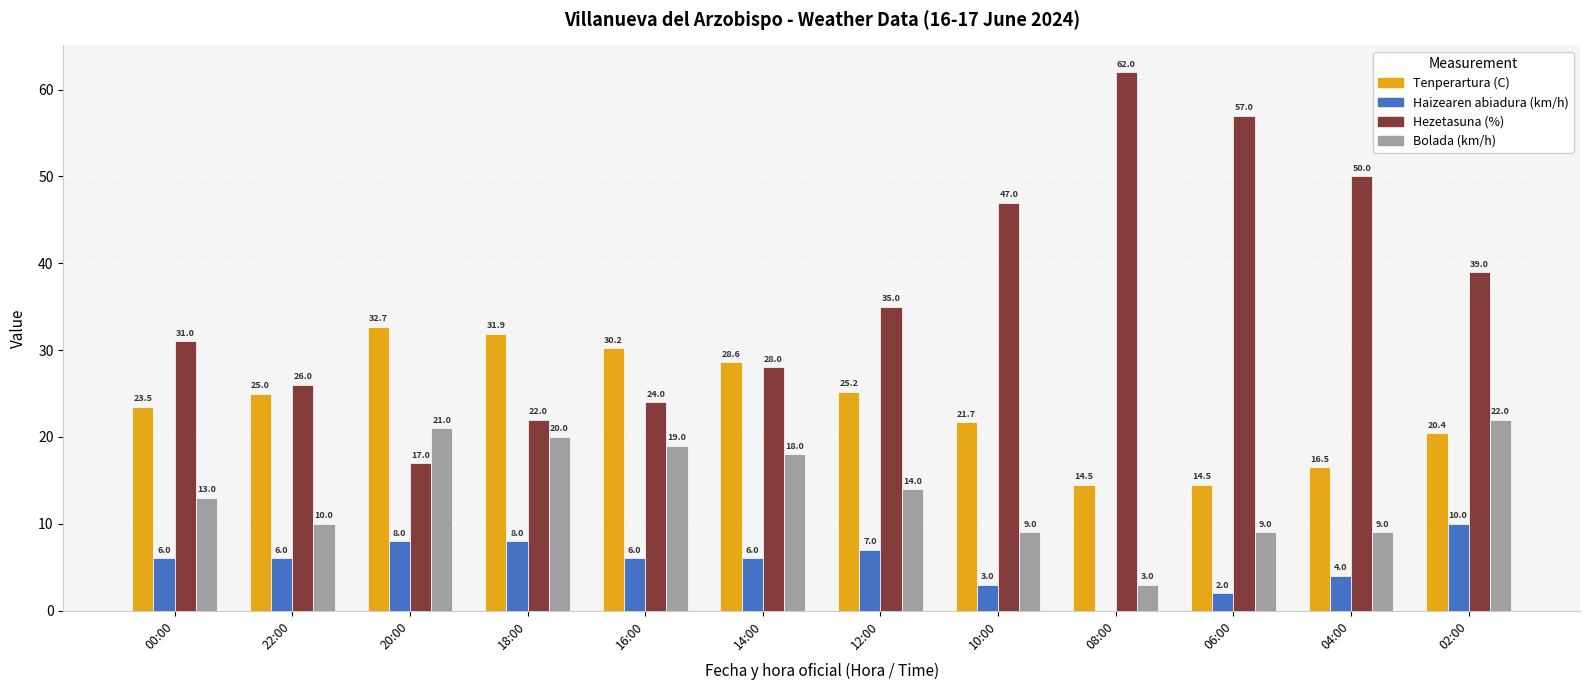

Is the value of Bolada (km/h) at 06:00 greater than the value of Tenperartura (C) at 00:00?

No